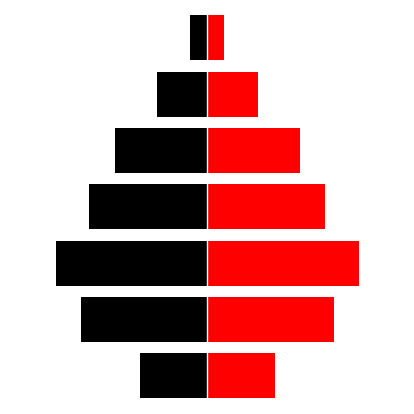

Reading left to right, extract all data points from this chart.

Black: 0=-8	1=-15	2=-18	3=-14	4=-11	5=-6	6=-2
Red: 0=8	1=15	2=18	3=14	4=11	5=6	6=2